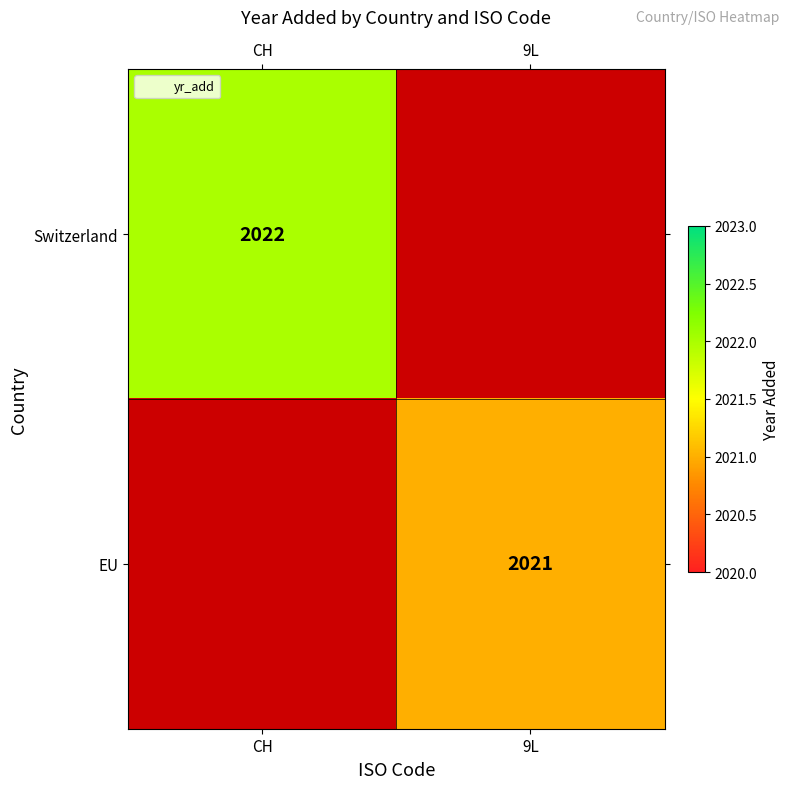

Which series has the widest spread of values?

Switzerland